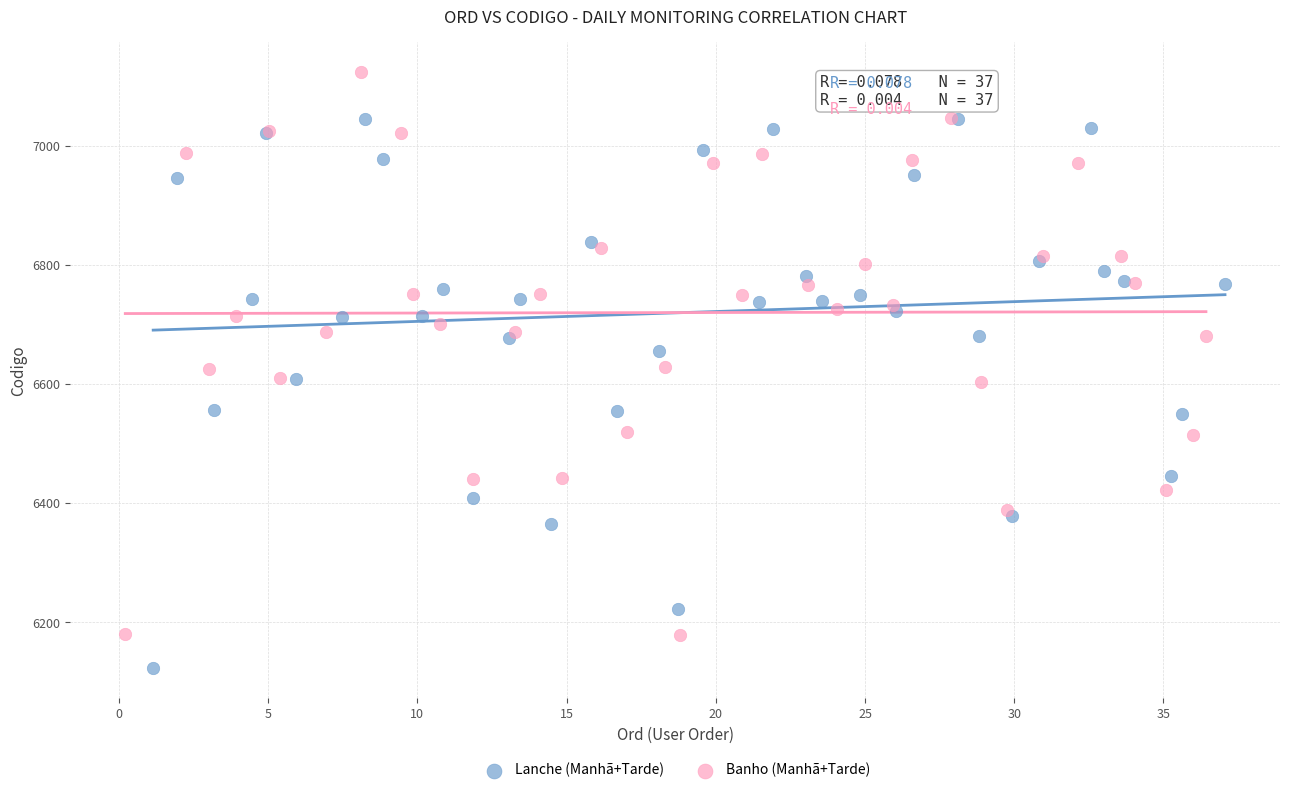

Which series reaches the maximum Y coordinate?

Banho (Manhã+Tarde)